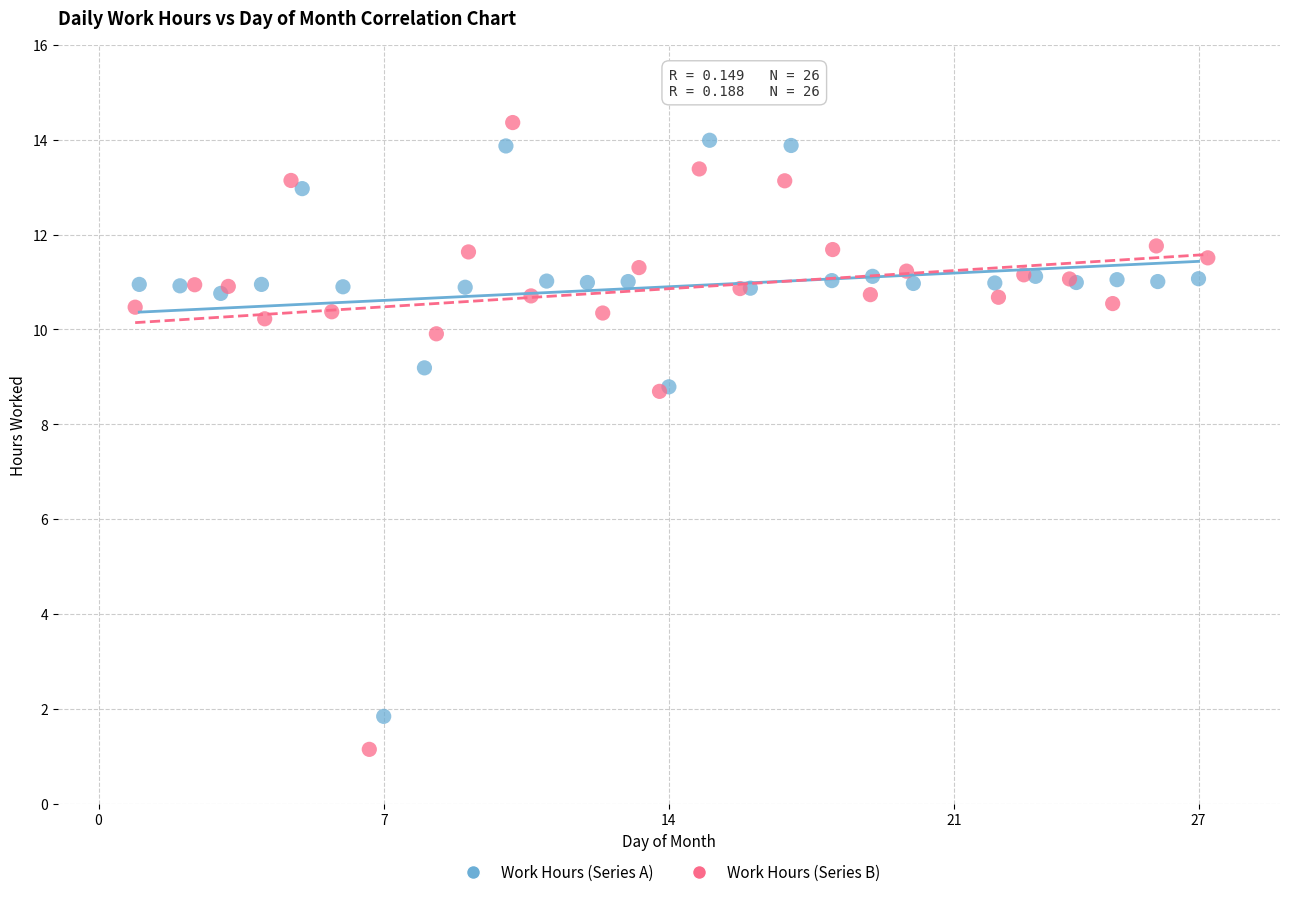

Which series reaches the maximum Y coordinate?

Work Hours (Series B)